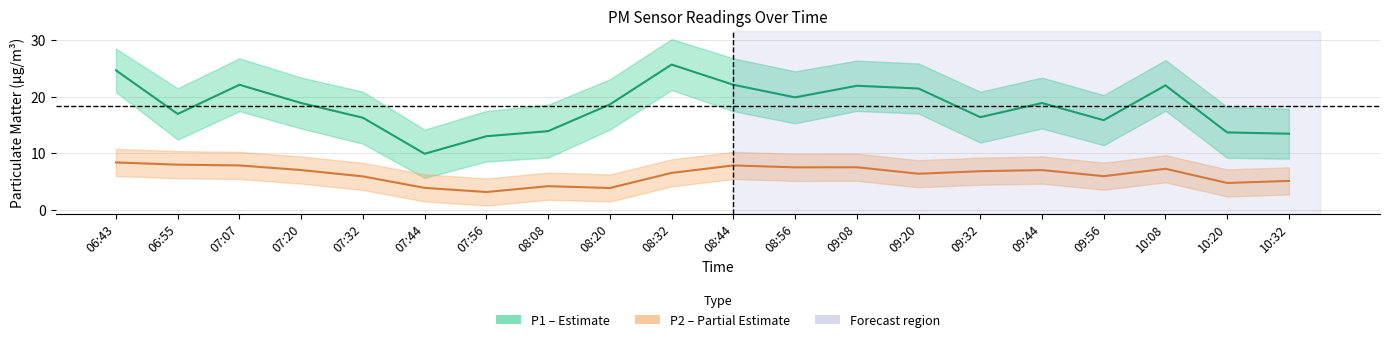

What is the difference between the P1 (PM10) values at 07:44 and 09:32?

6.5